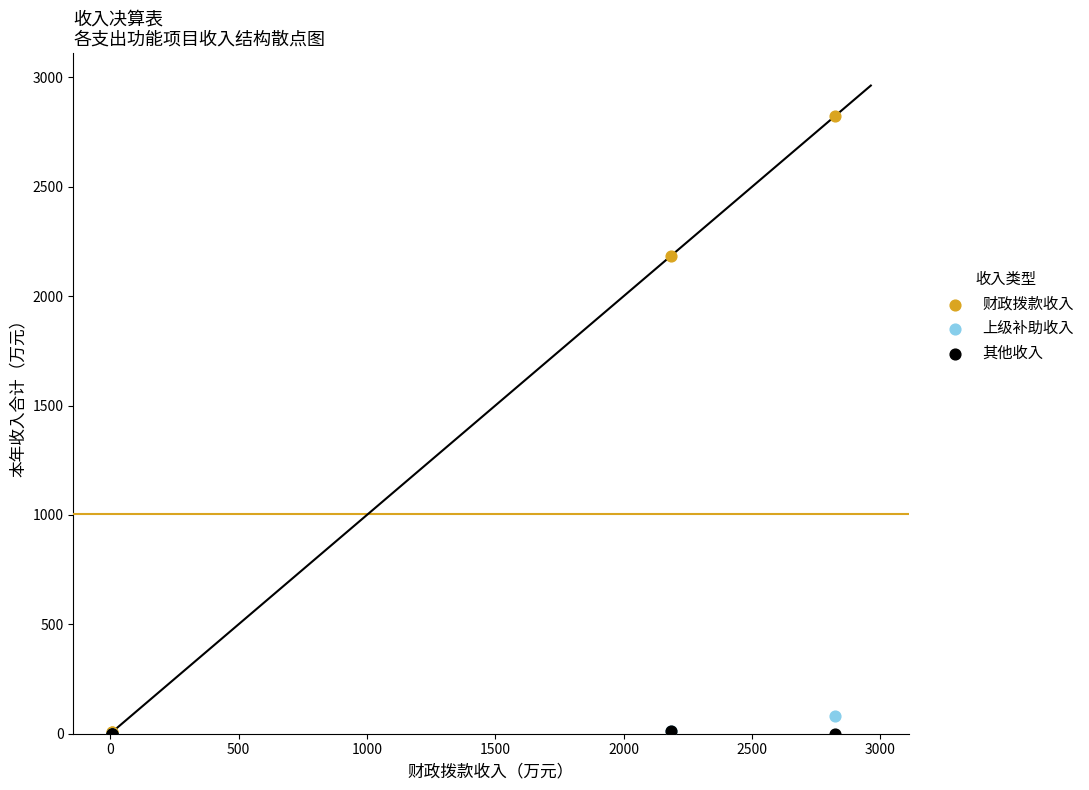

In the 财政拨款收入 series, what Y value is closest to 1413?

2184.9